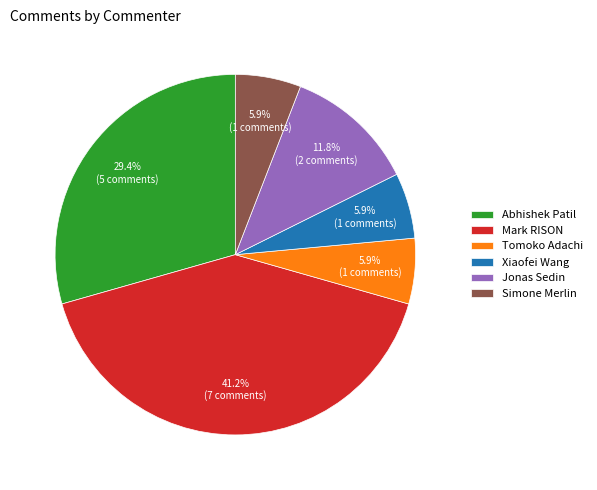

To the nearest percent, what is the difference between the largest and smallest slice percentages?

35%